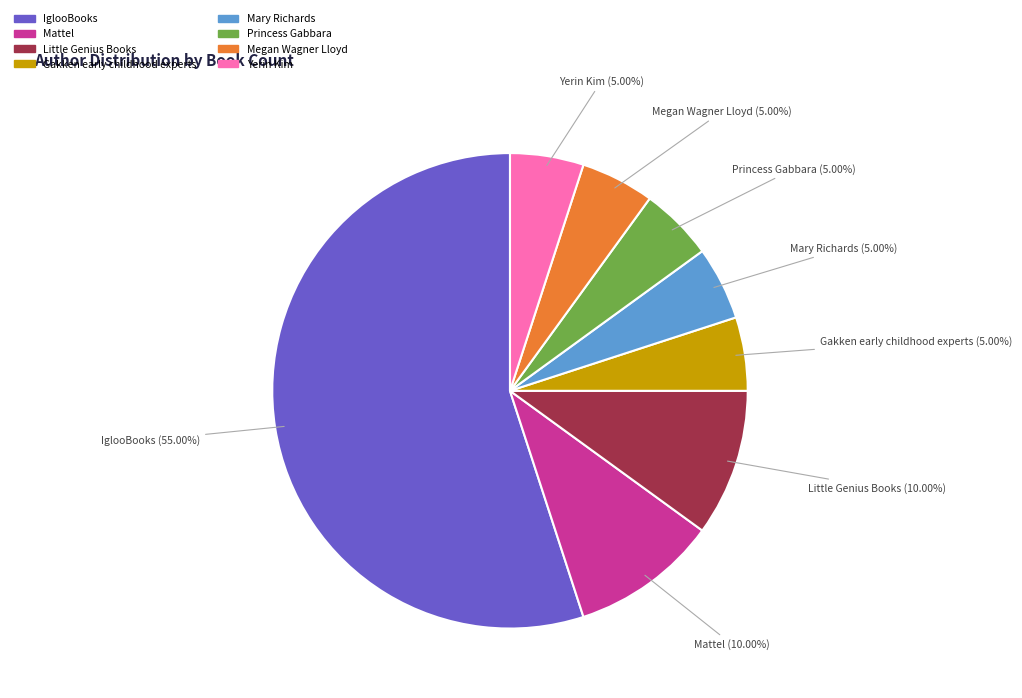

How many slices are in this pie chart?

8